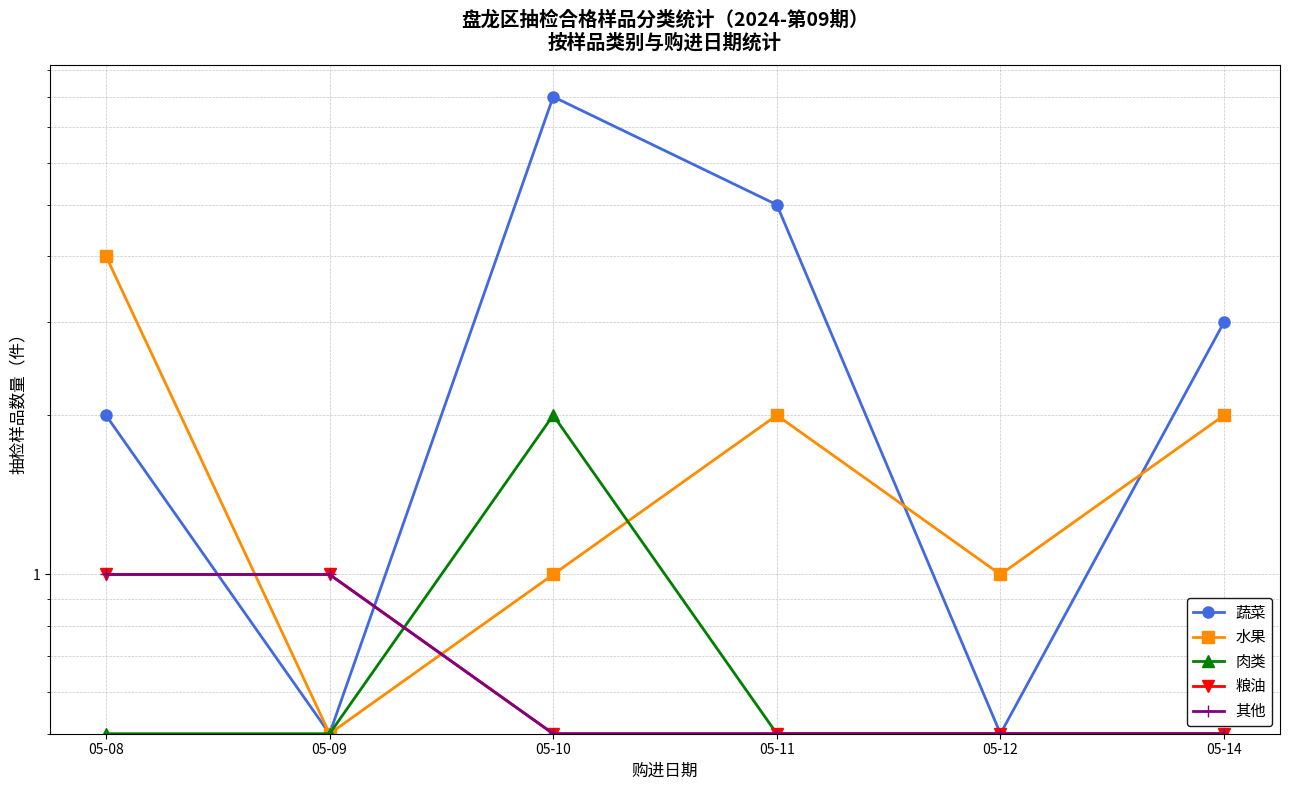

How many lines are shown in the chart?

5